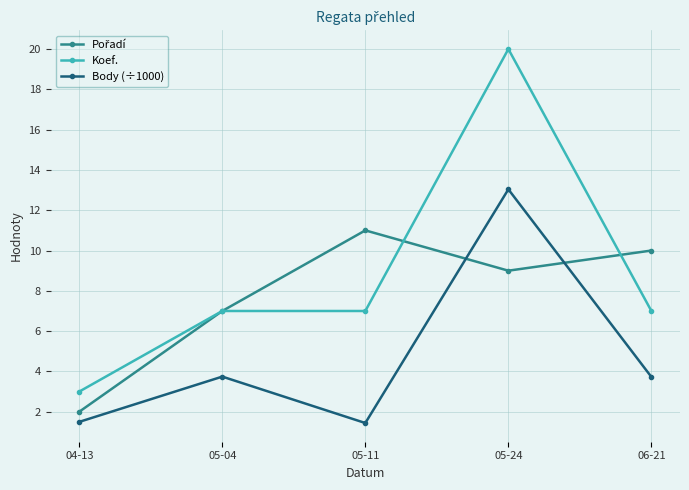

What is the greatest value displayed?

20.0